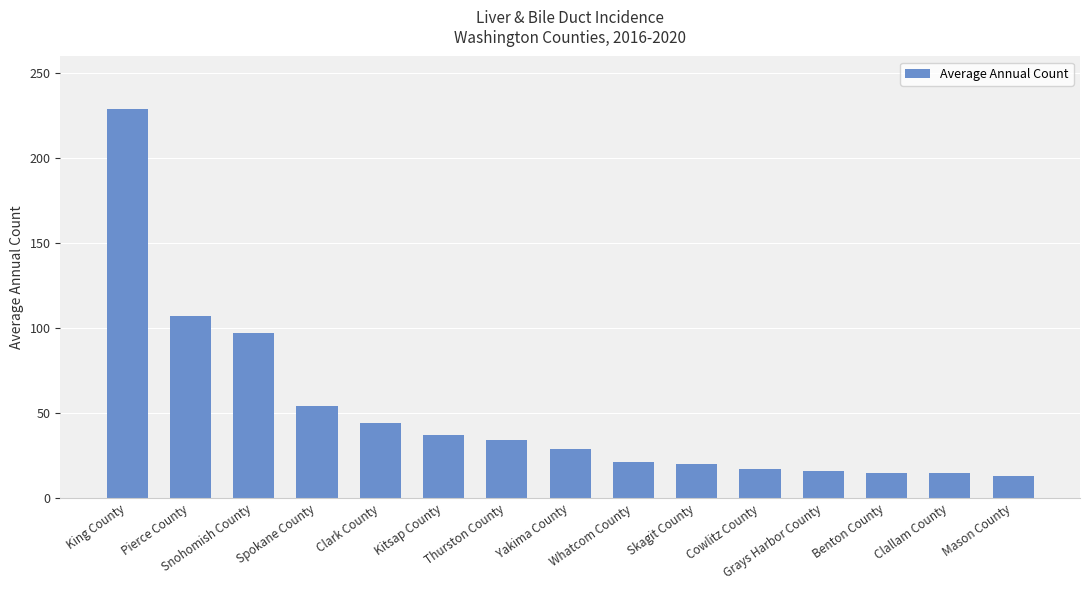

The value at Clallam County is 7. True or false?

False